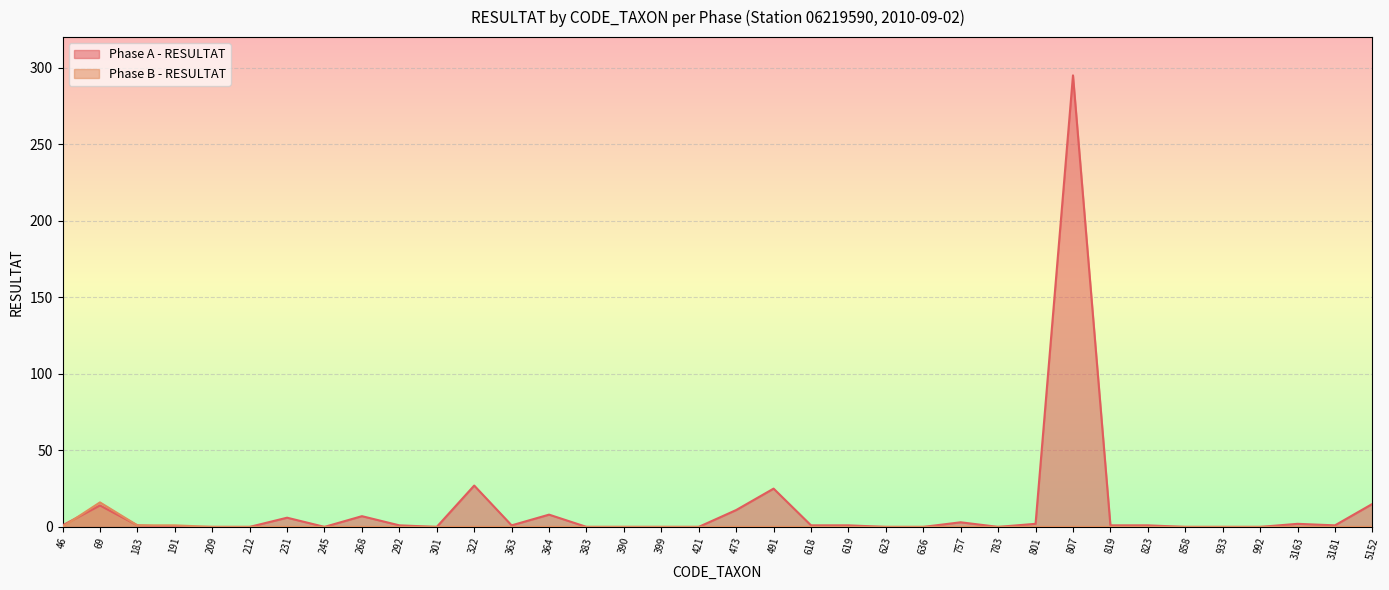

How many lines are shown in the chart?

2